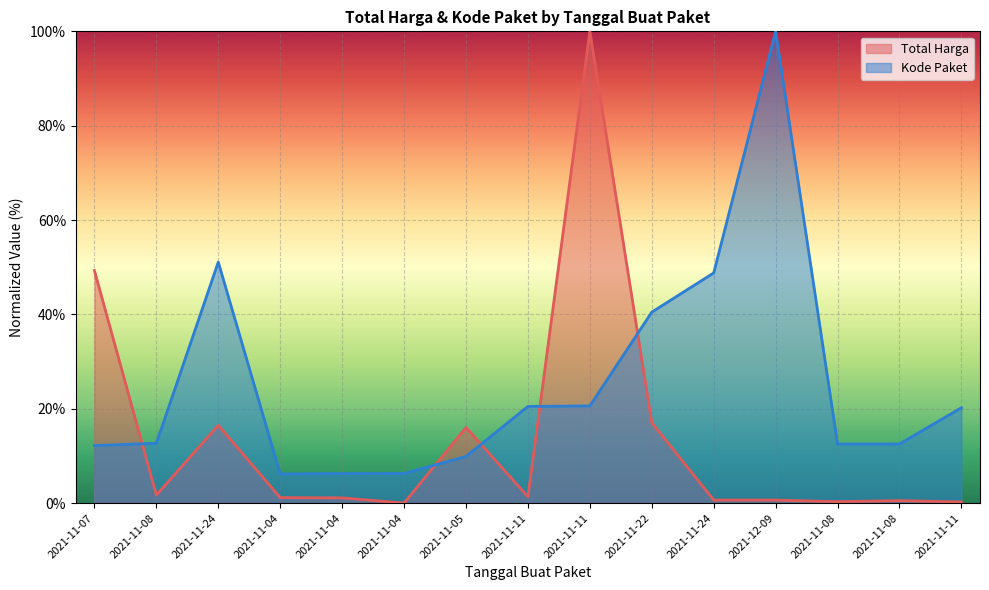

What is the sum of all Kode Paket values?

380.3